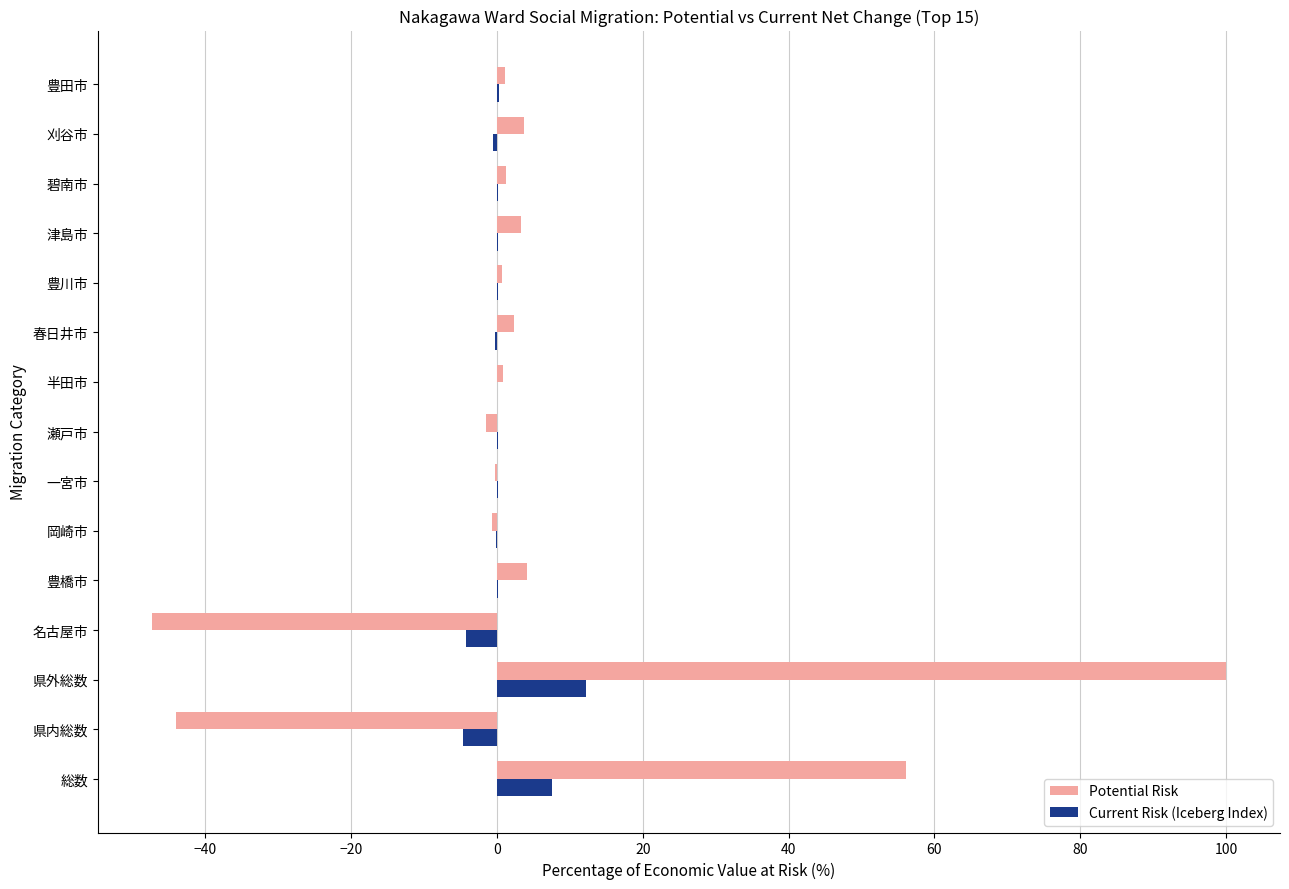

What is the sum of all Current Risk (Iceberg Index) values?

11.3